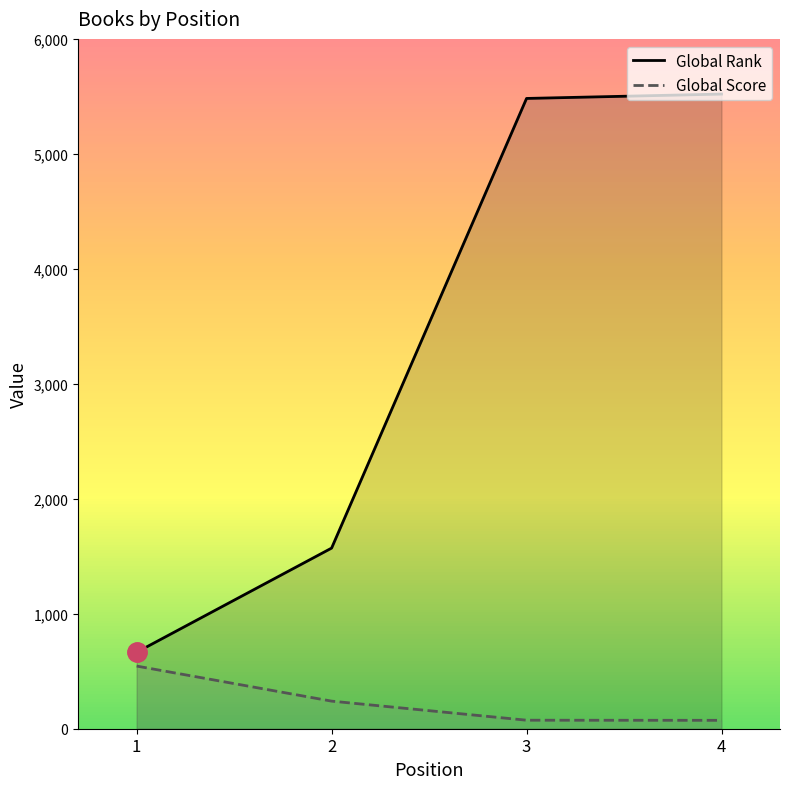

What is the difference between the second highest and second lowest values in the Global Rank series?

3911